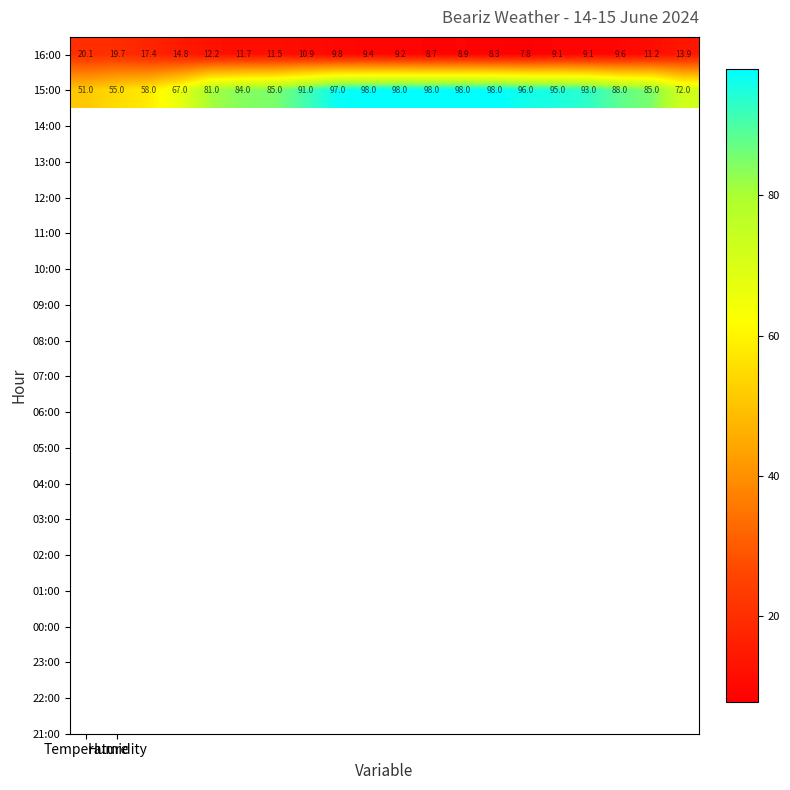

List the series in order of their overall mean, highest first.

15:00, 16:00